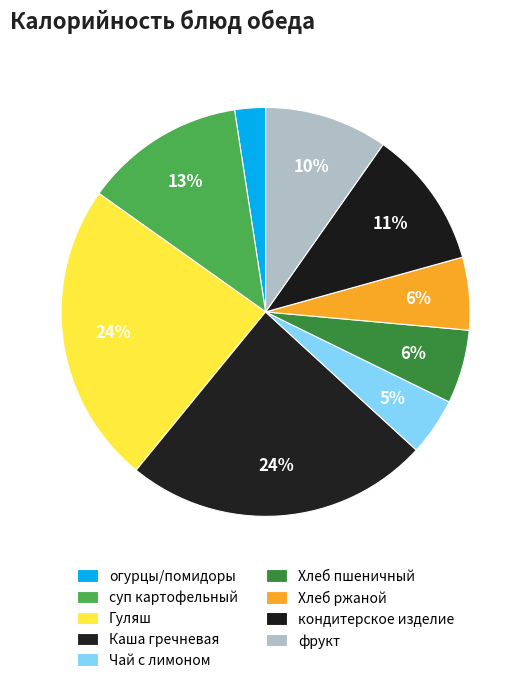

Does Чай с лимоном account for over 50% of the chart?

No